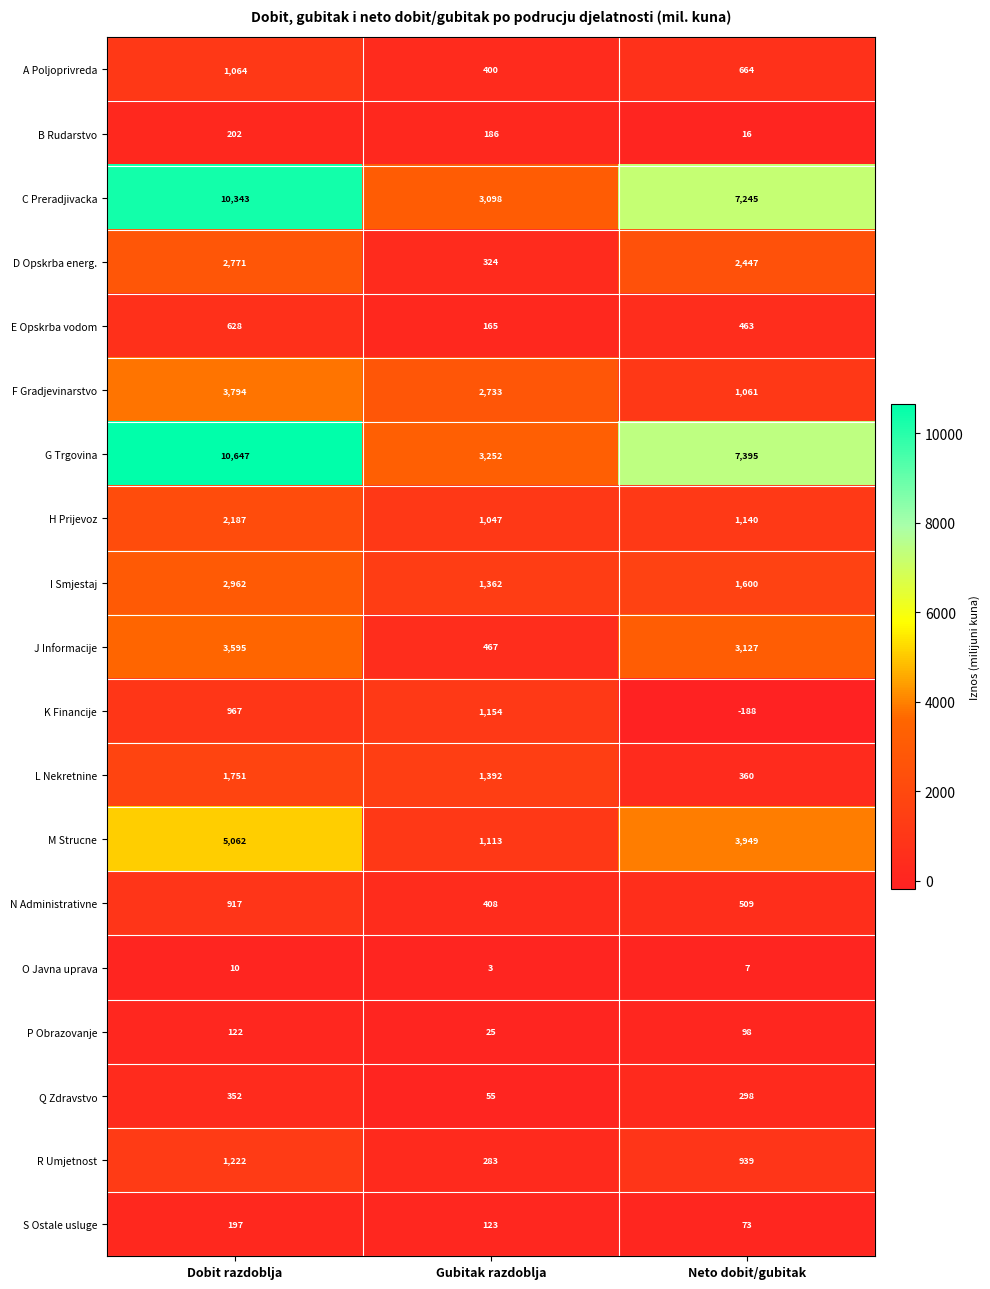

Read the L Nekretnine value at Dobit razdoblja.

1751